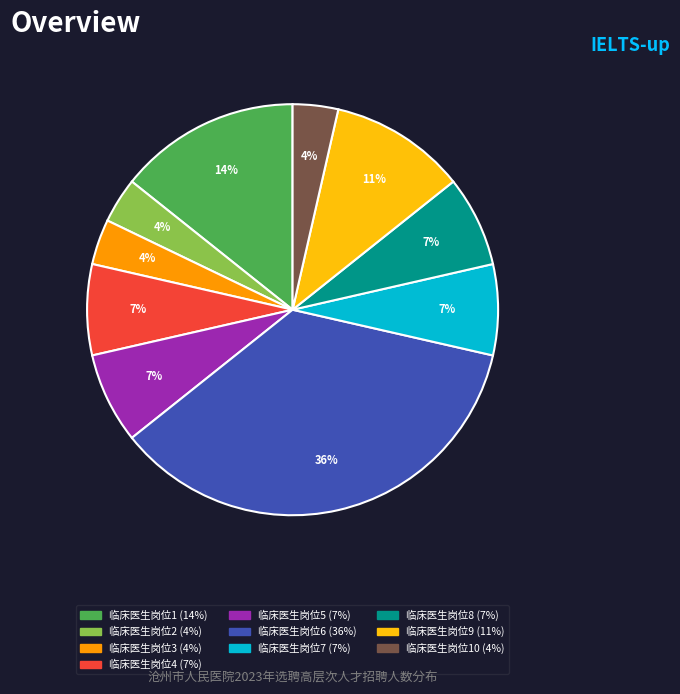

Is there any slice that represents more than half of the pie?

No